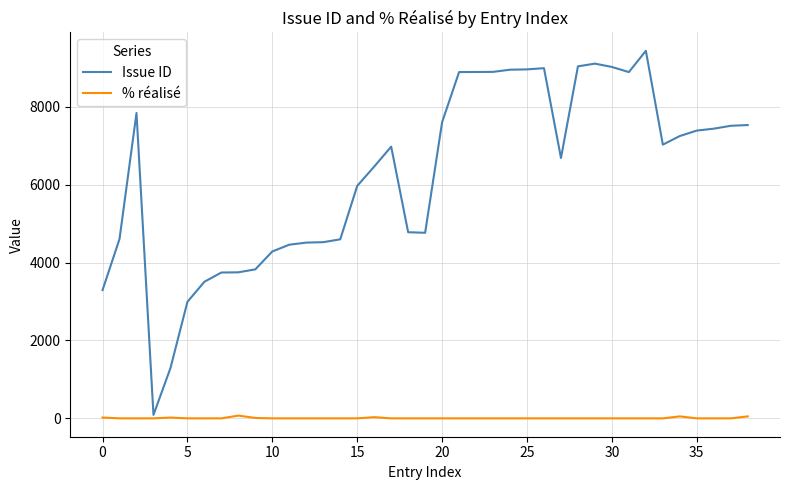

True or false: Issue ID and % réalisé intersect in this chart.

False